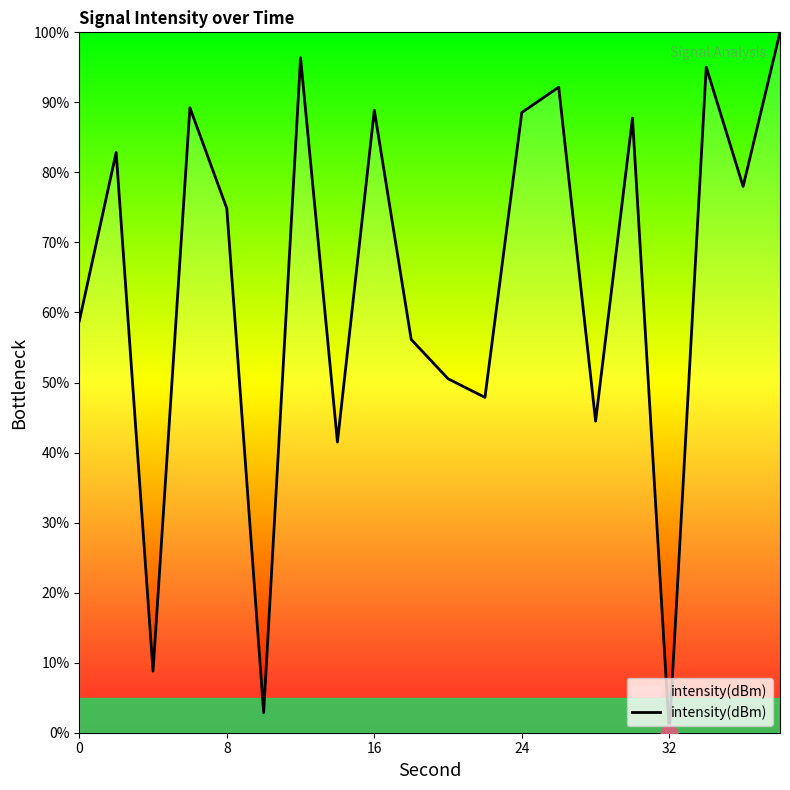

Does the chart have visible grid lines?

No